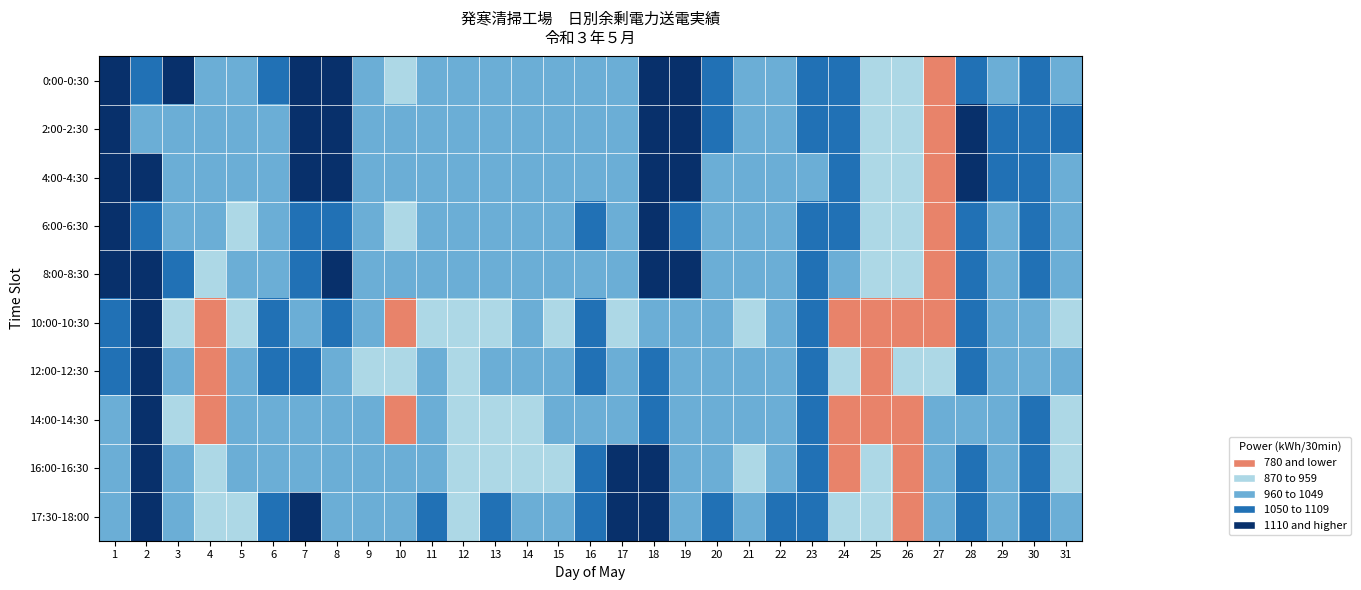

What is the spread (max minus min) of values at 9?

84